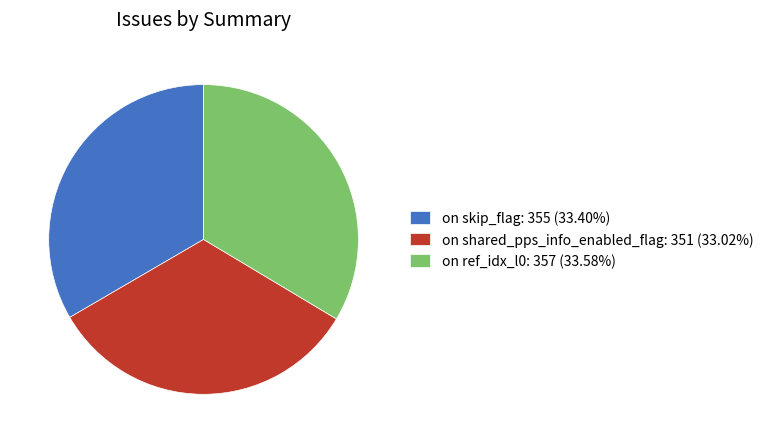

Approximately how many times larger is the value at on shared_pps_info_enabled_flag: 351 (33.02%) compared to on ref_idx_l0: 357 (33.58%)?

1.0